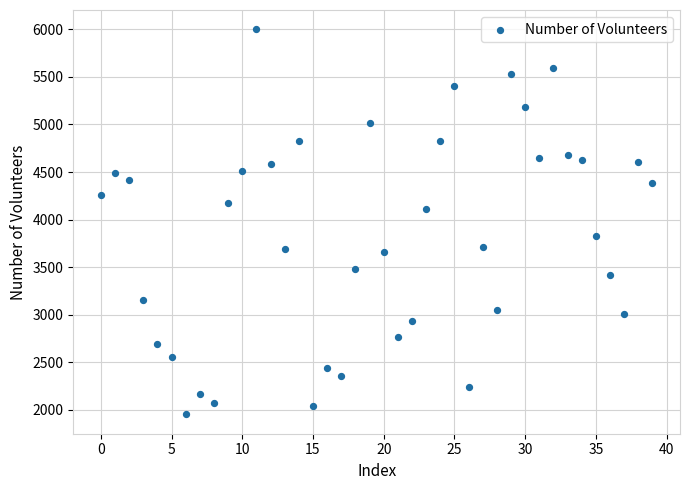

What is the range of Y values (max minus min)?

4053